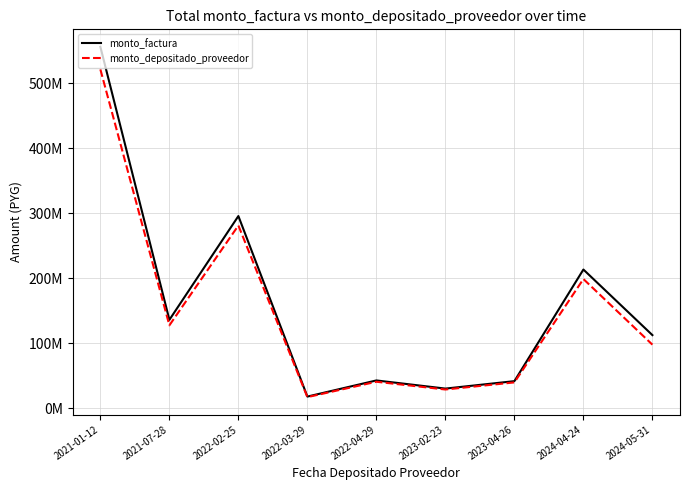

Rank the series by their maximum value, from lowest to highest.

monto_depositado_proveedor, monto_factura